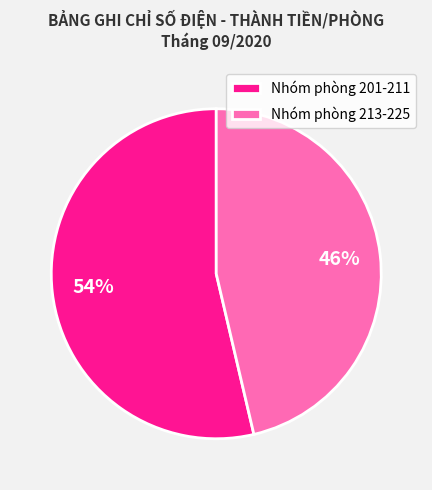

Is it true that Nhóm phòng 201-211 is 42% of the pie?

False